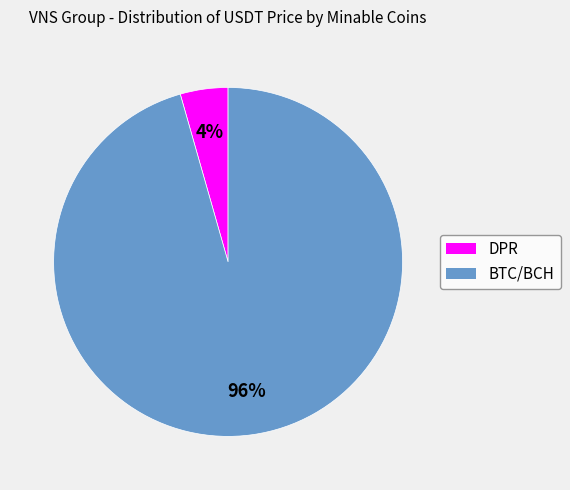

To the nearest percent, what portion does BTC/BCH represent?

96%